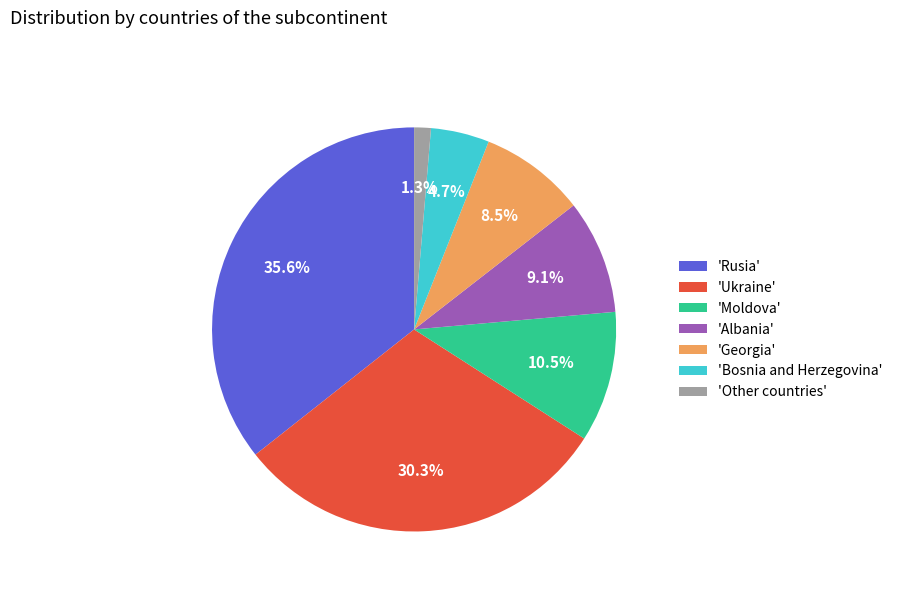

Rank the categories by value from lowest to highest.

'Other countries', 'Bosnia and Herzegovina', 'Georgia', 'Albania', 'Moldova', 'Ukraine', 'Rusia'